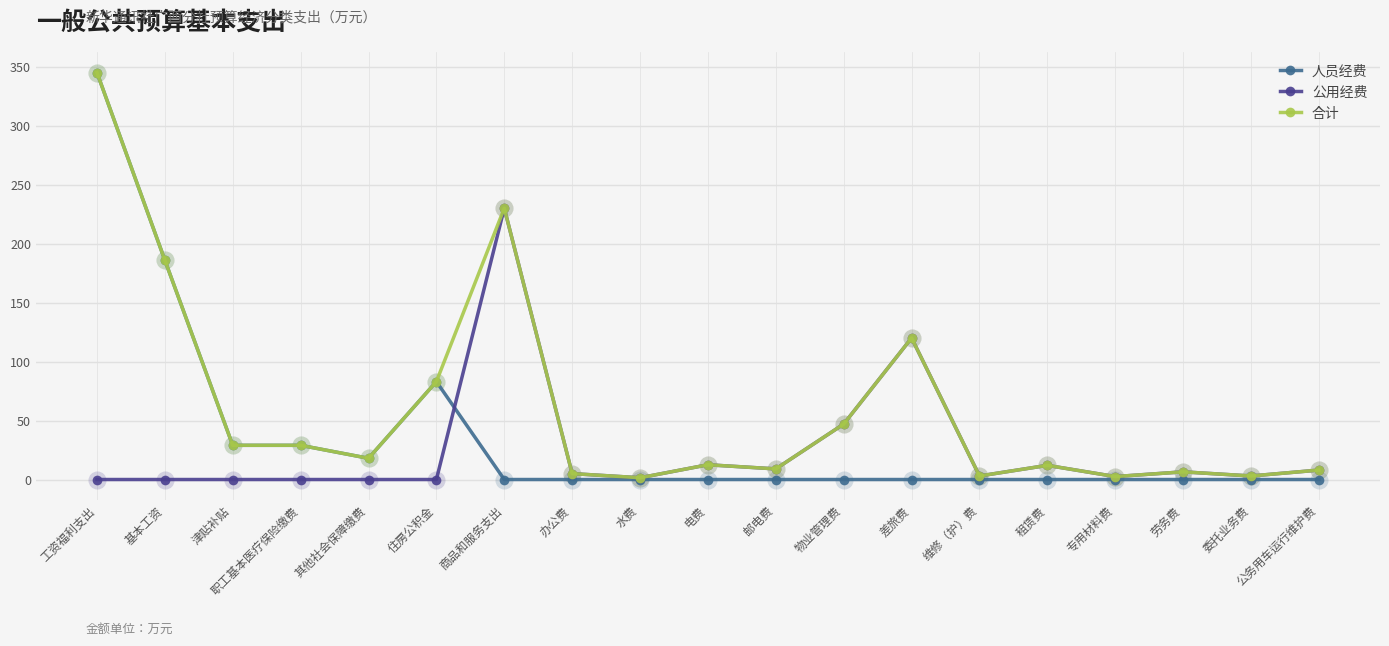

What is the greatest value displayed?

345.0